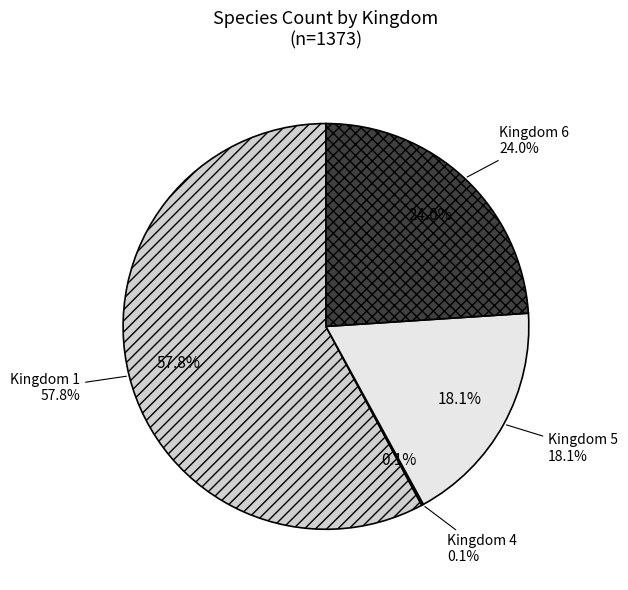

True or false: 6 accounts for 24% of the total.

True